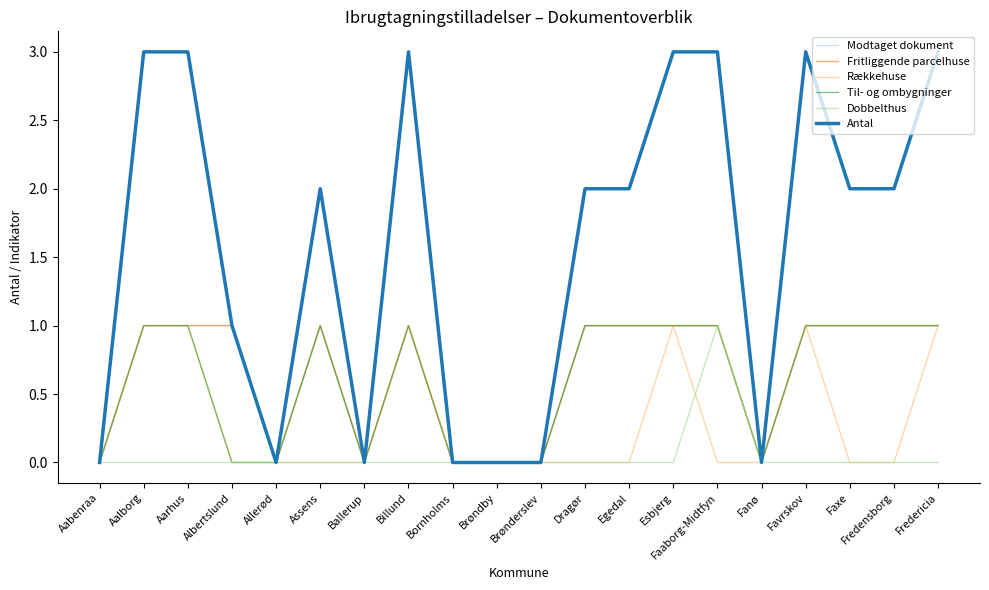

At how many categories does at least one series exceed 2?

7